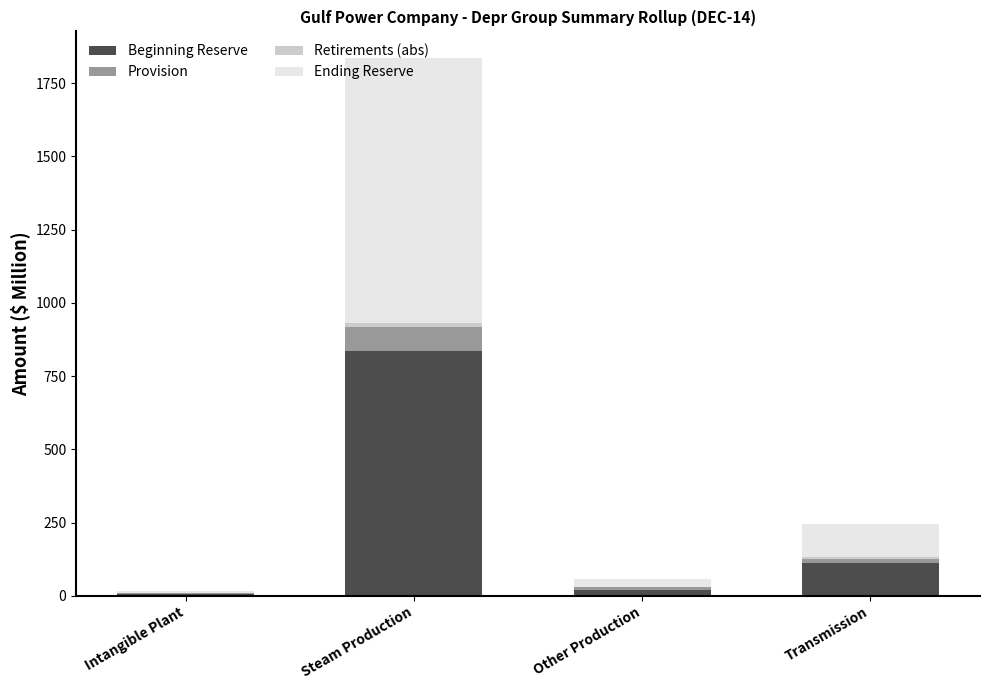

Where is Beginning Reserve nearest to the value 420?

Transmission